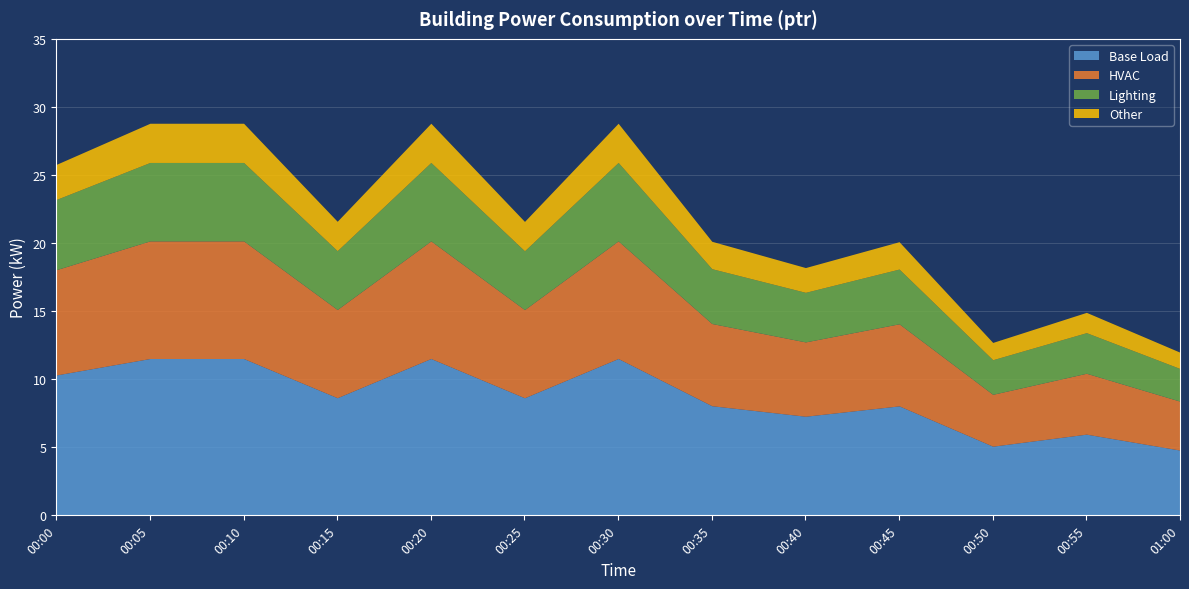

What is the total value across all series at 01:00?

12.0